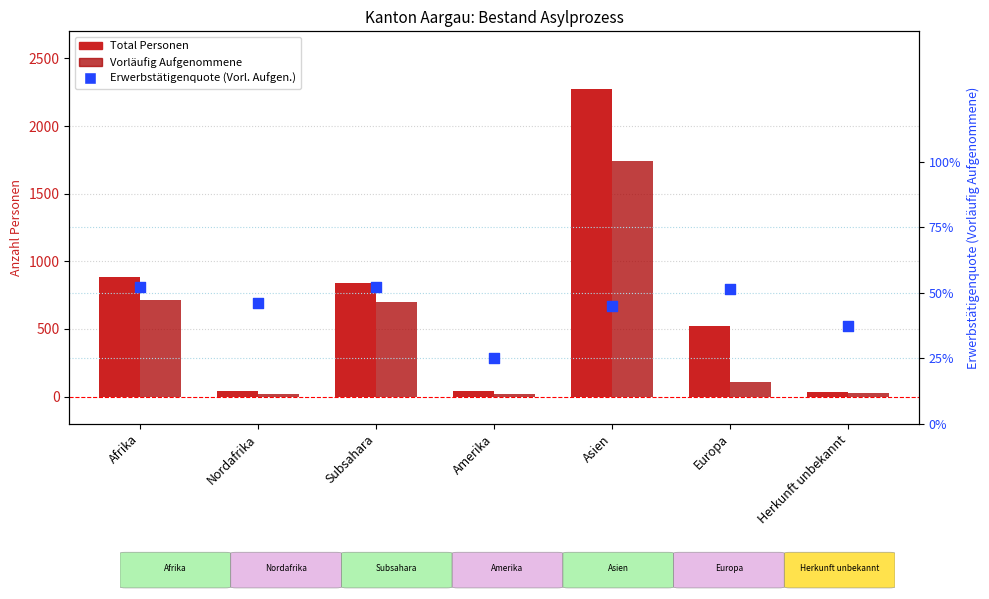

Which series reaches the maximum Y coordinate?

Total Personen